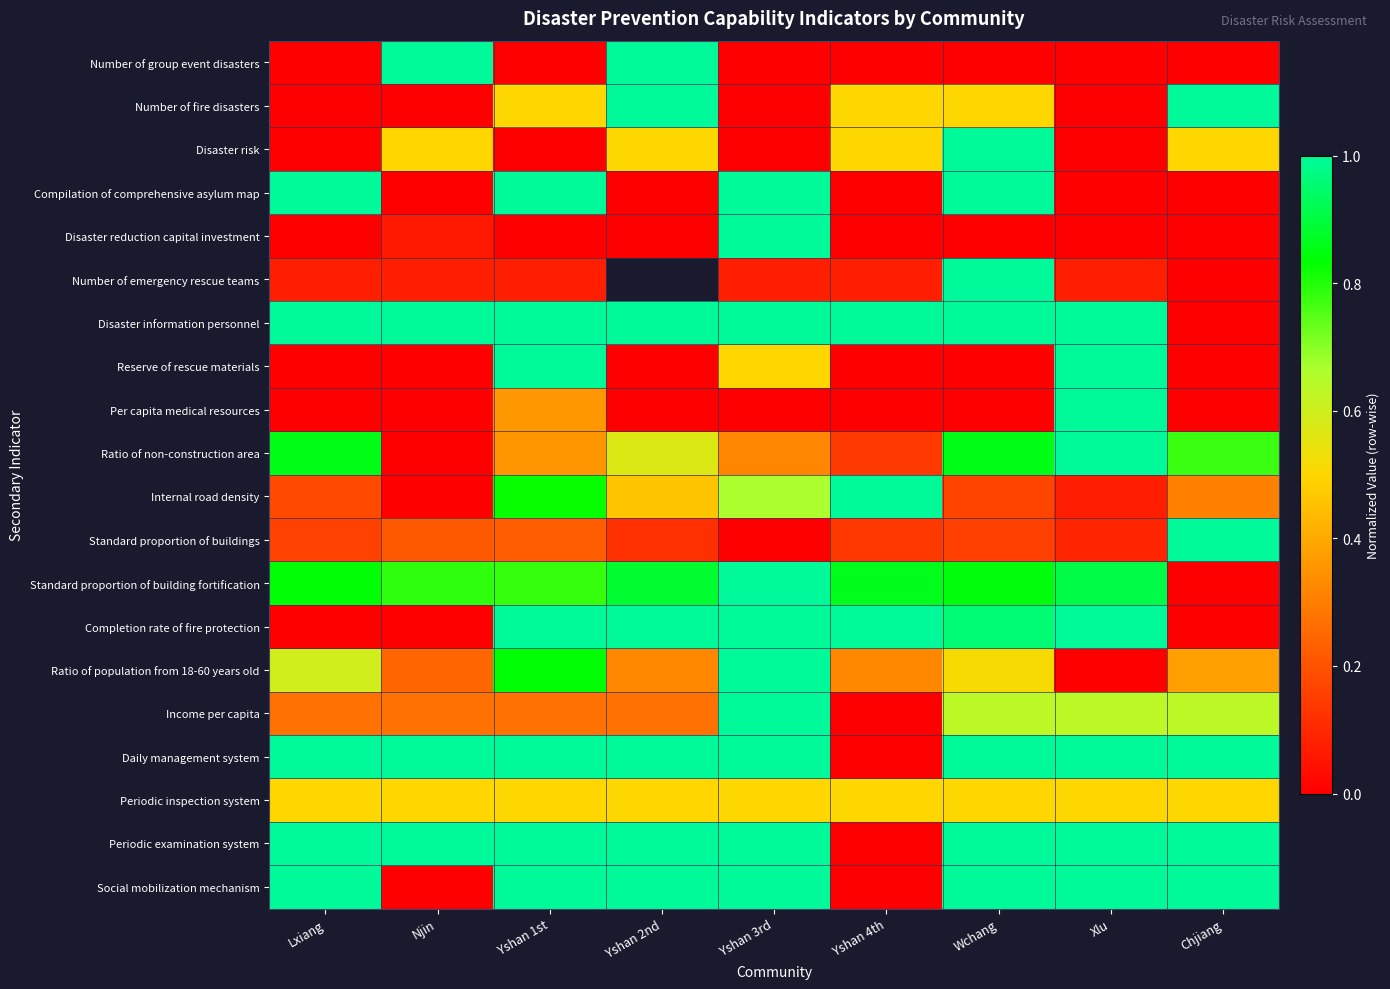

At how many categories does at least one series exceed 0?

9